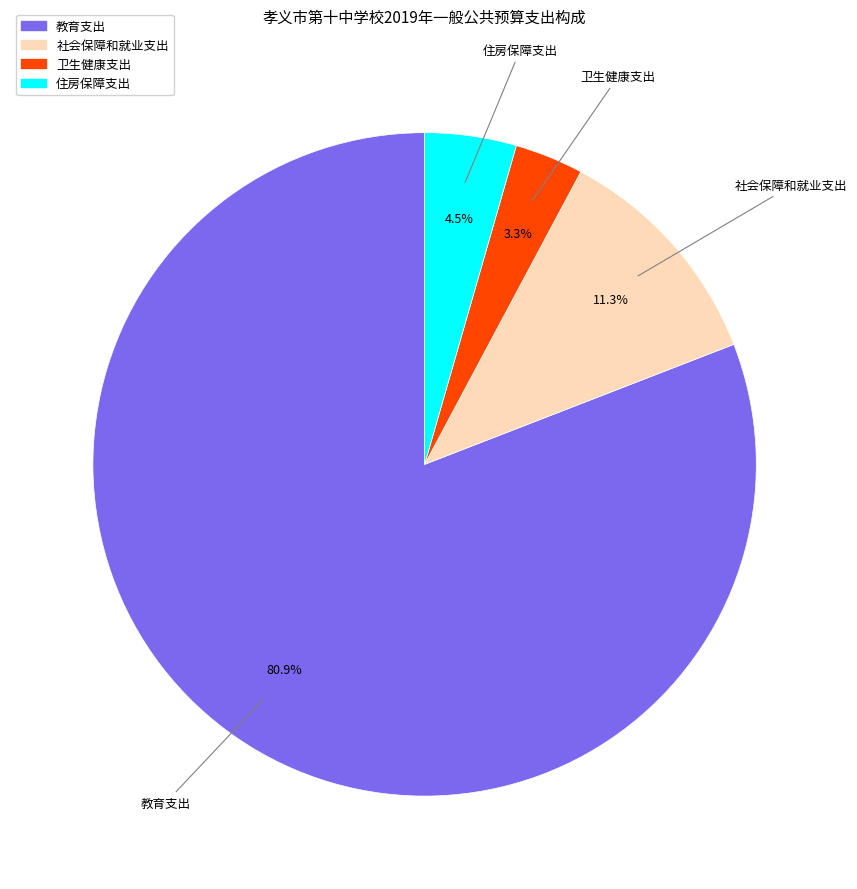

To the nearest percent, what portion does 教育支出 represent?

81%